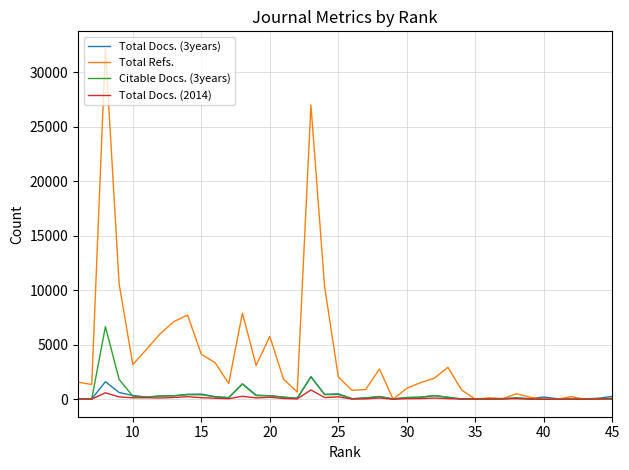

Which series has the largest total across all categories?

Total Refs.